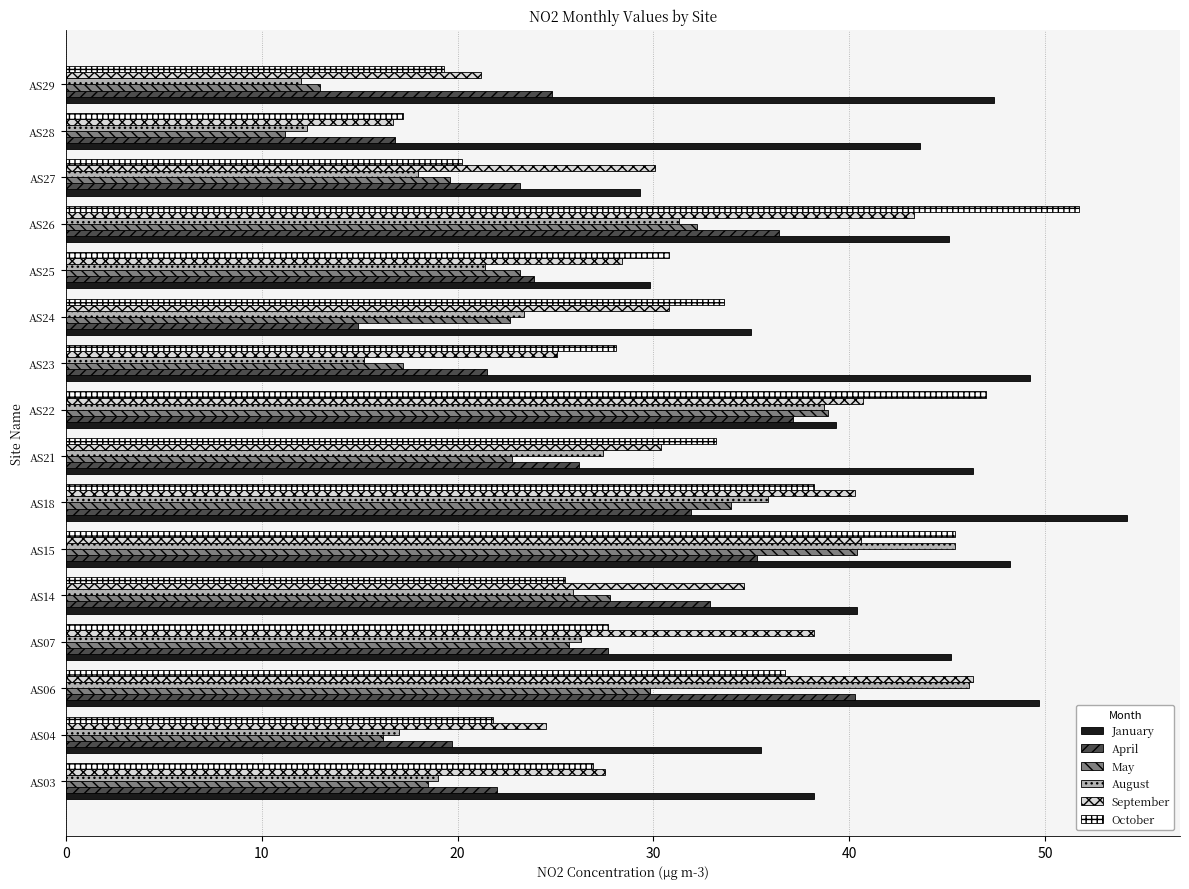

How many data points in August are less than 25?

8